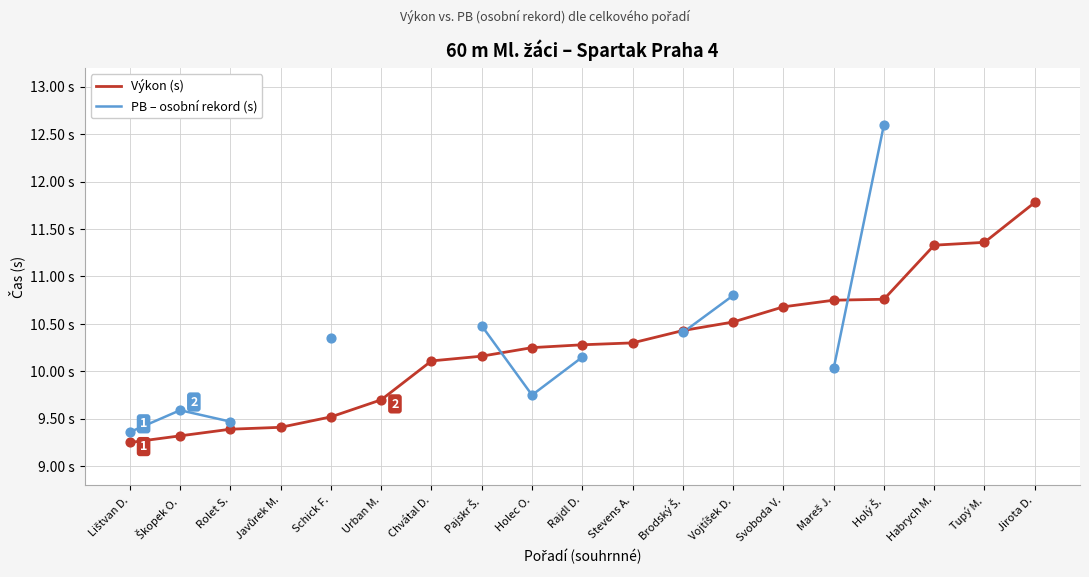

Is the value of Výkon (s) at Škopek O. greater than the value of PB – osobní rekord (s) at Tupý M.?

No